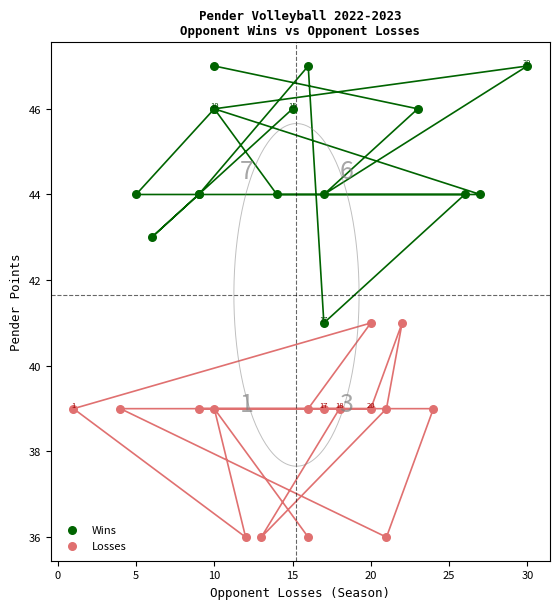

What are all the series names shown in the legend?

Wins, Losses